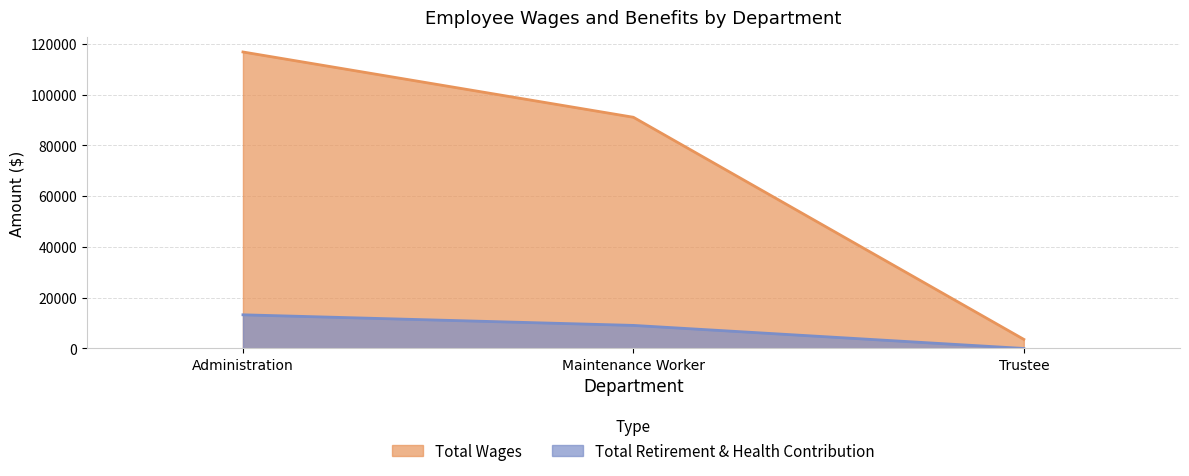

Which label corresponds to the smallest value in the chart?

Trustee